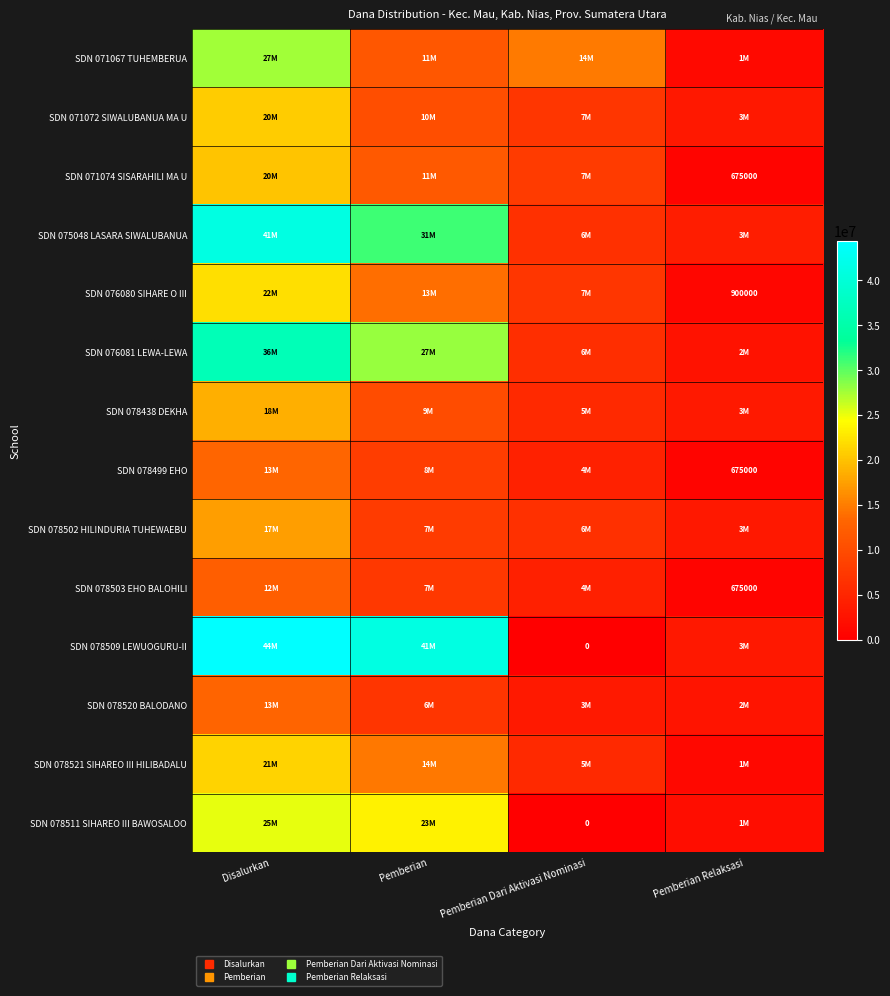

What is the total value across all series at Disalurkan?

333675000